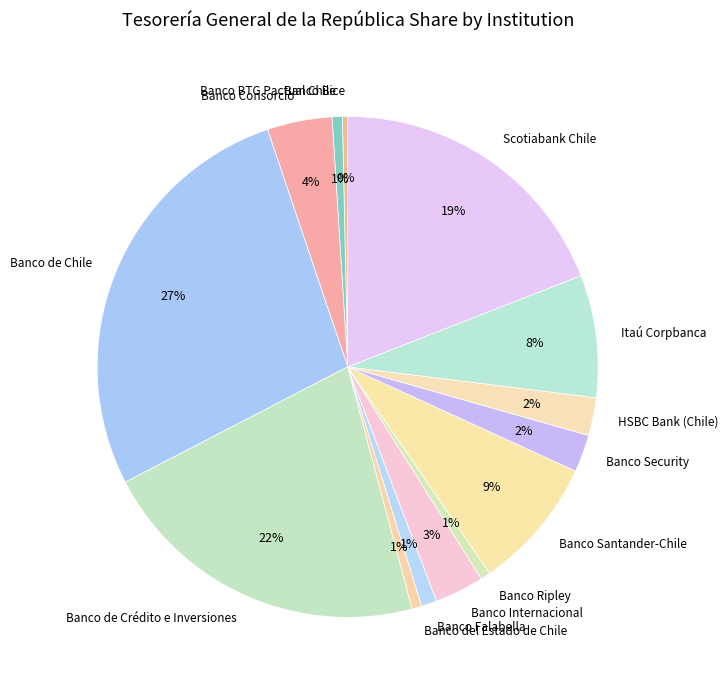

True or false: Banco Falabella accounts for 1% of the total.

True